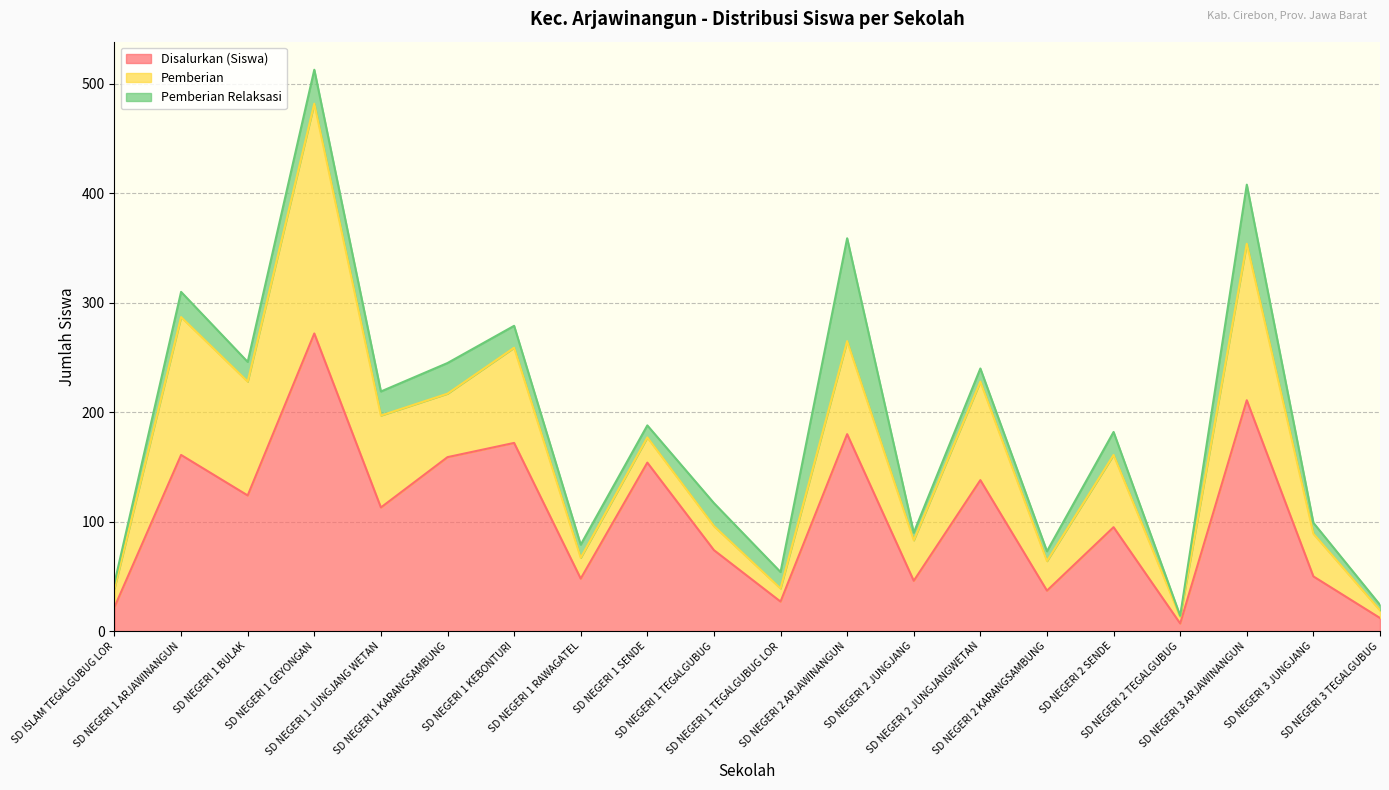

What is the label of the 11th point from the left?

SD NEGERI 1 TEGALGUBUG LOR